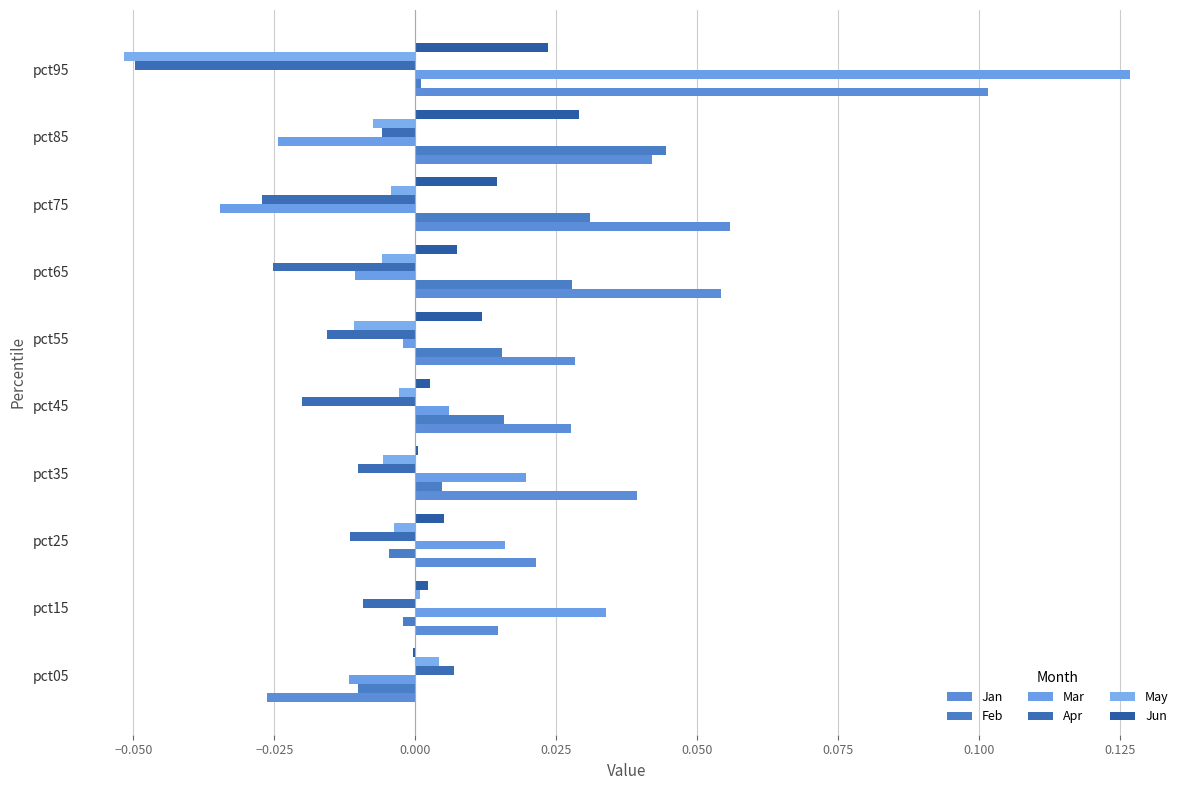

How many positive values does the Mar series have?

5